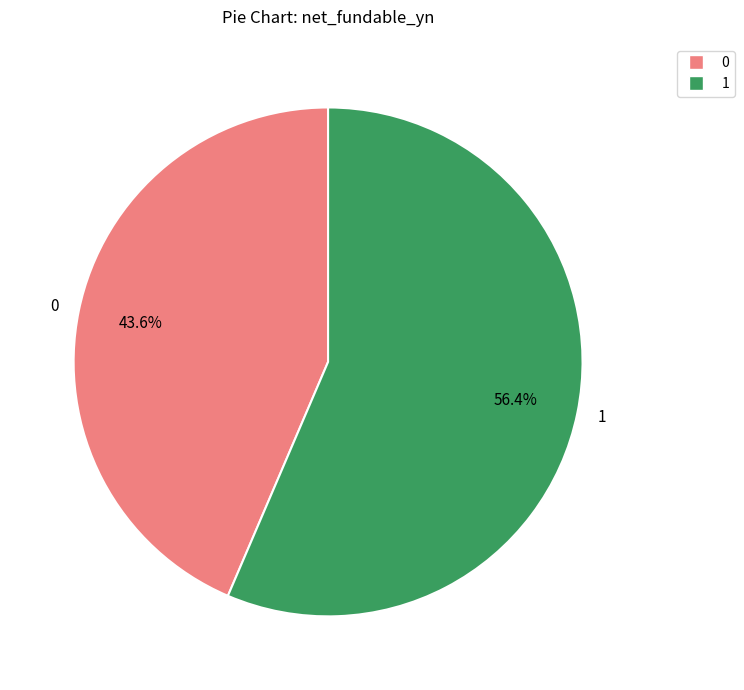

What percentage do 0 and 1 together represent?

100.0%